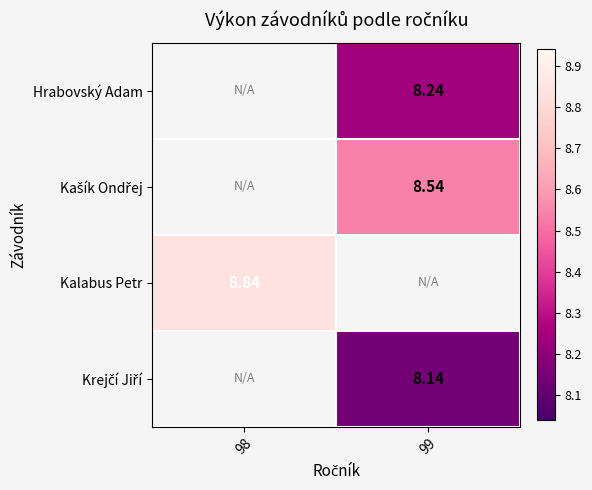

At which label does Kašík Ondřej first exceed 8?

99